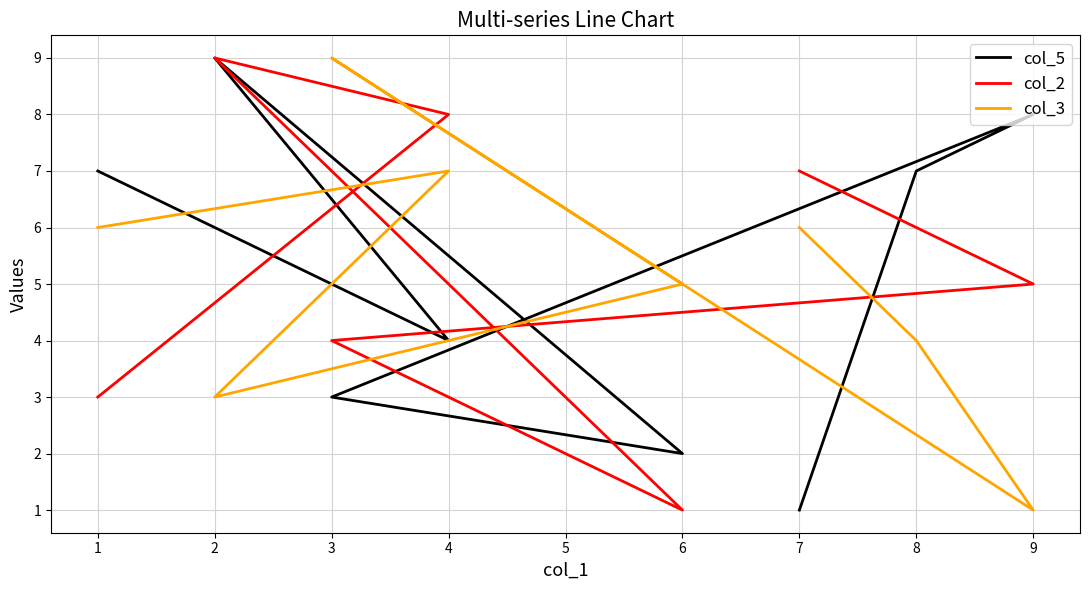

Count the number of categories in the chart.

8